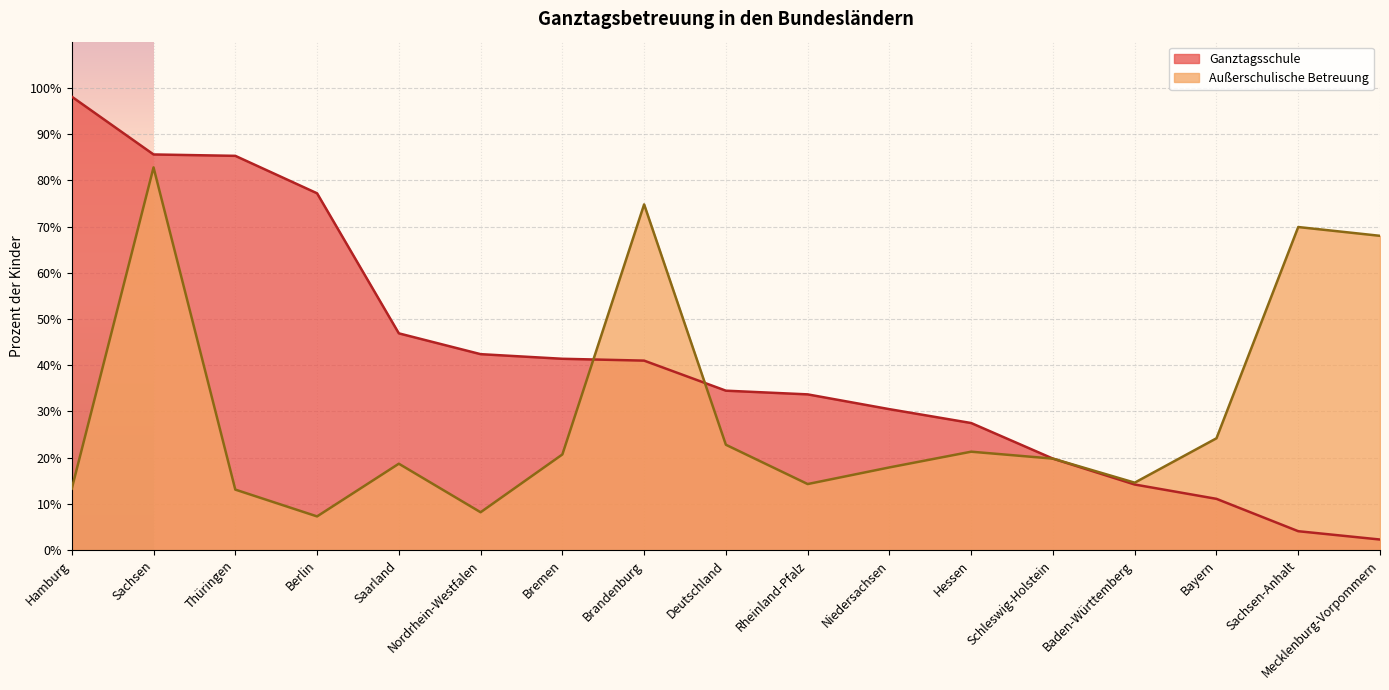

Which series has the largest range (max minus min)?

Ganztagsschule